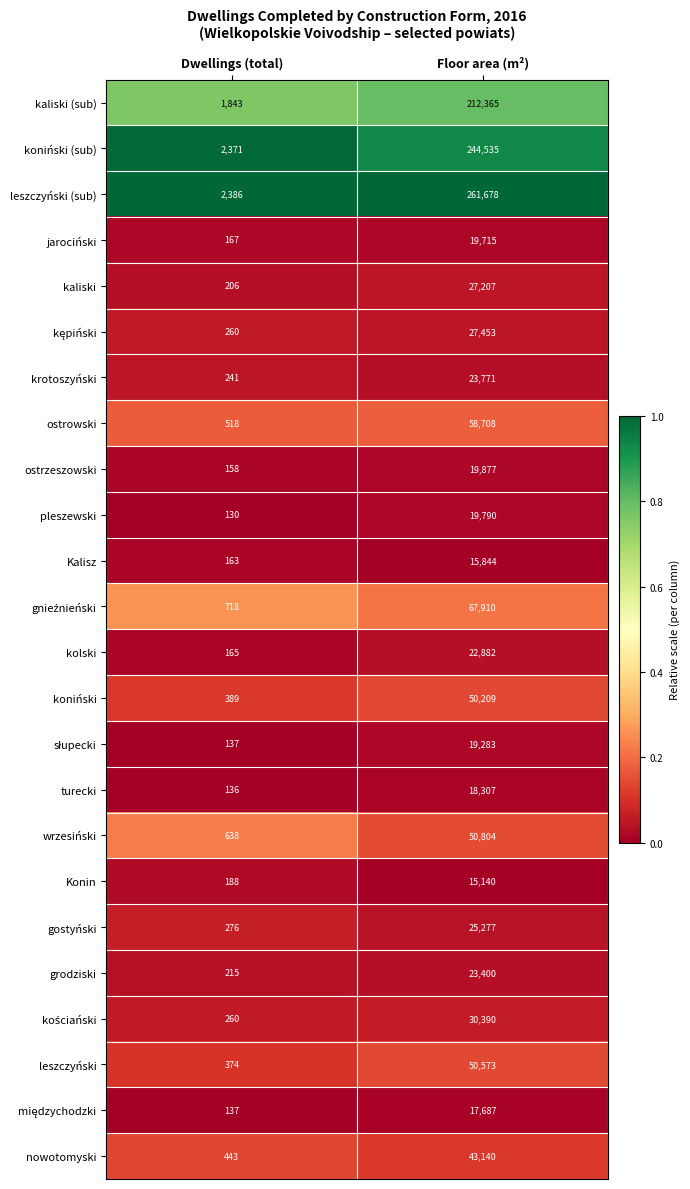

Which series has the largest total across all categories?

leszczyński (sub)